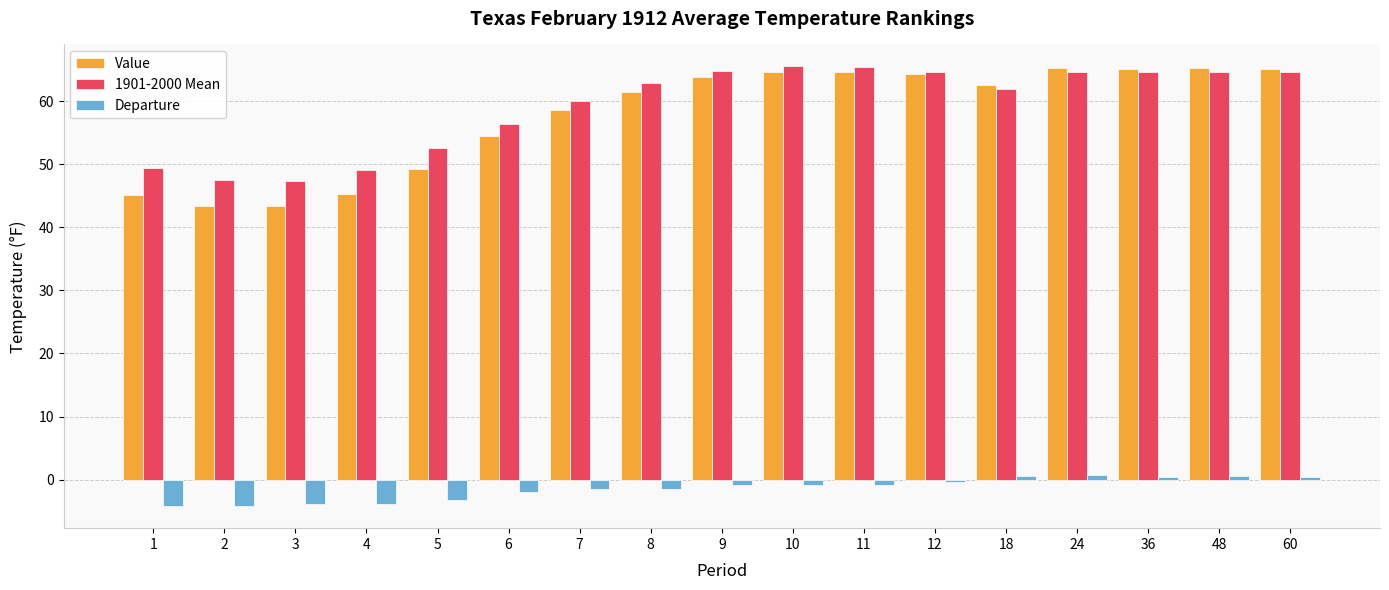

The 1901-2000 Mean series shows 64.6 at 36. True or false?

True